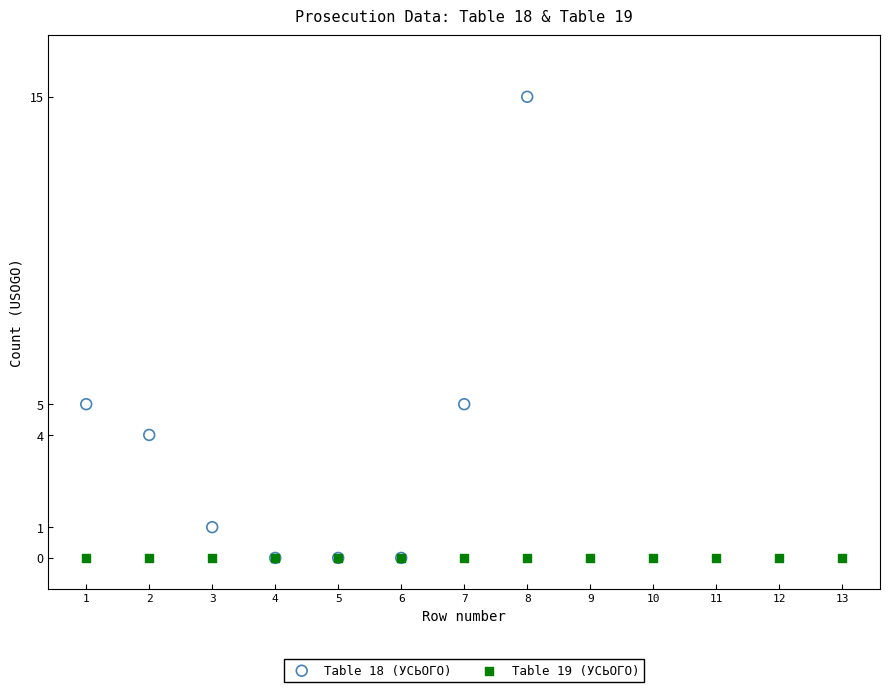

Which series reaches the maximum Y coordinate?

Table 18 (УСЬОГО)